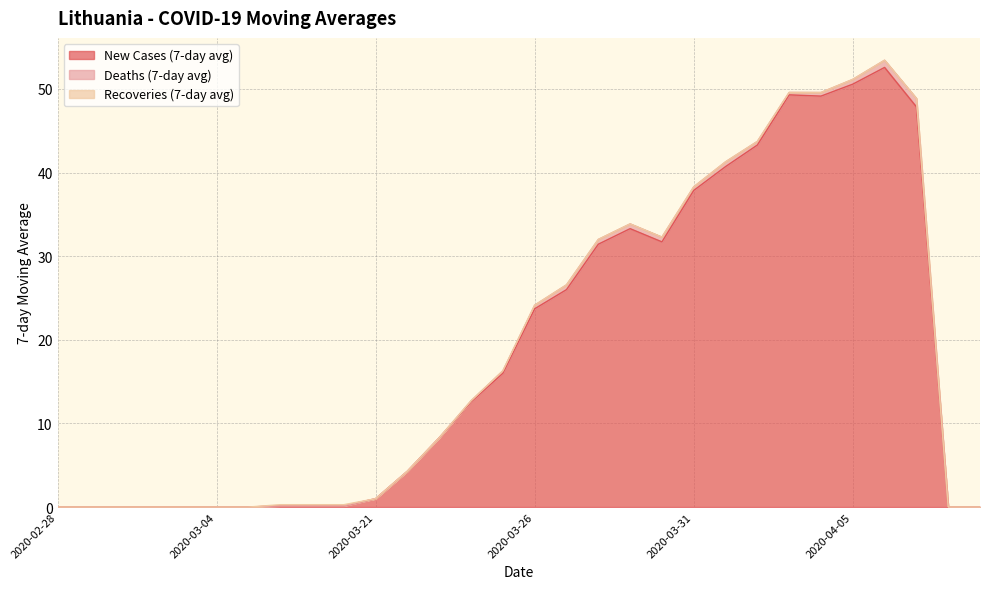

What is the label of the 21st point from the right?

2020-03-16